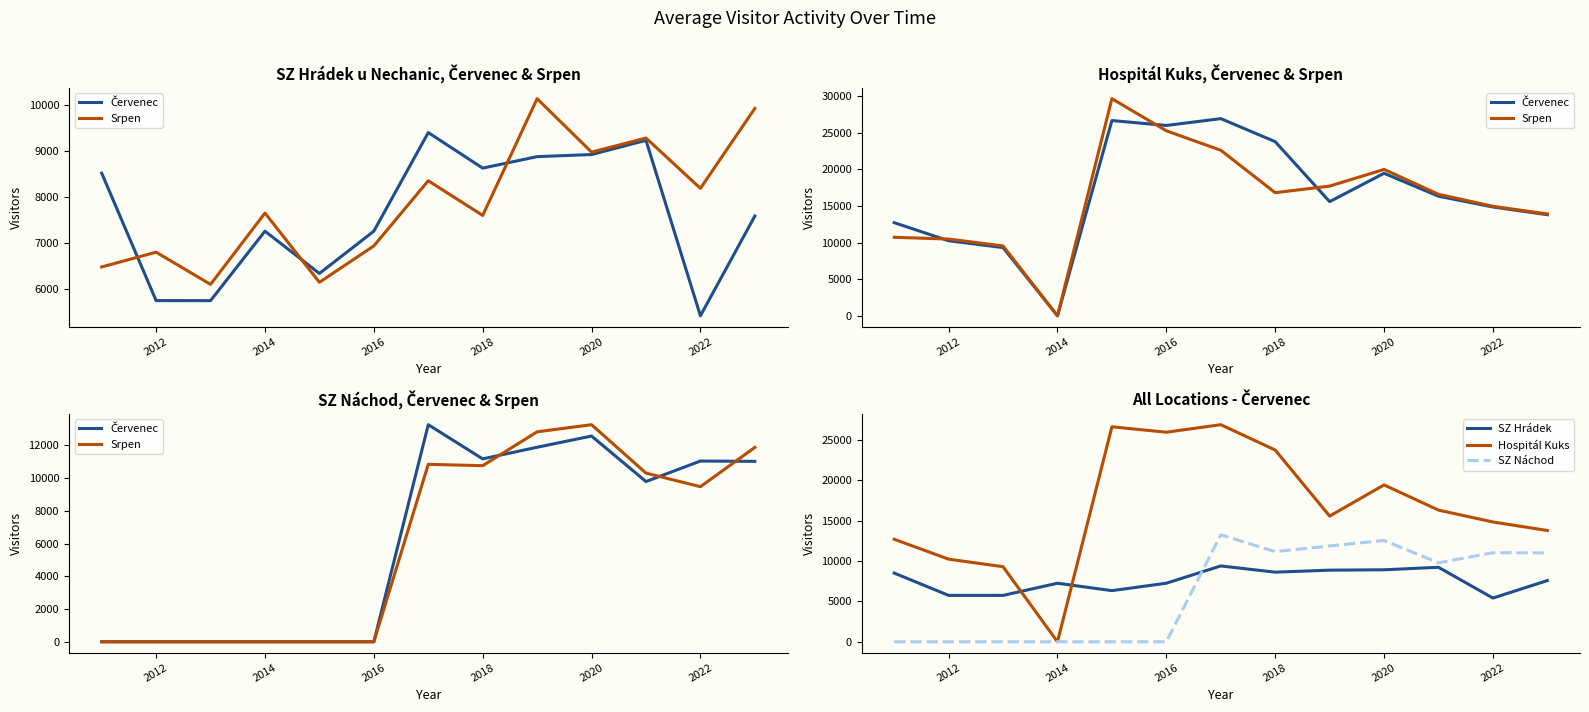

The value of SZ Hrádek at 2020 is 6015. True or false?

False